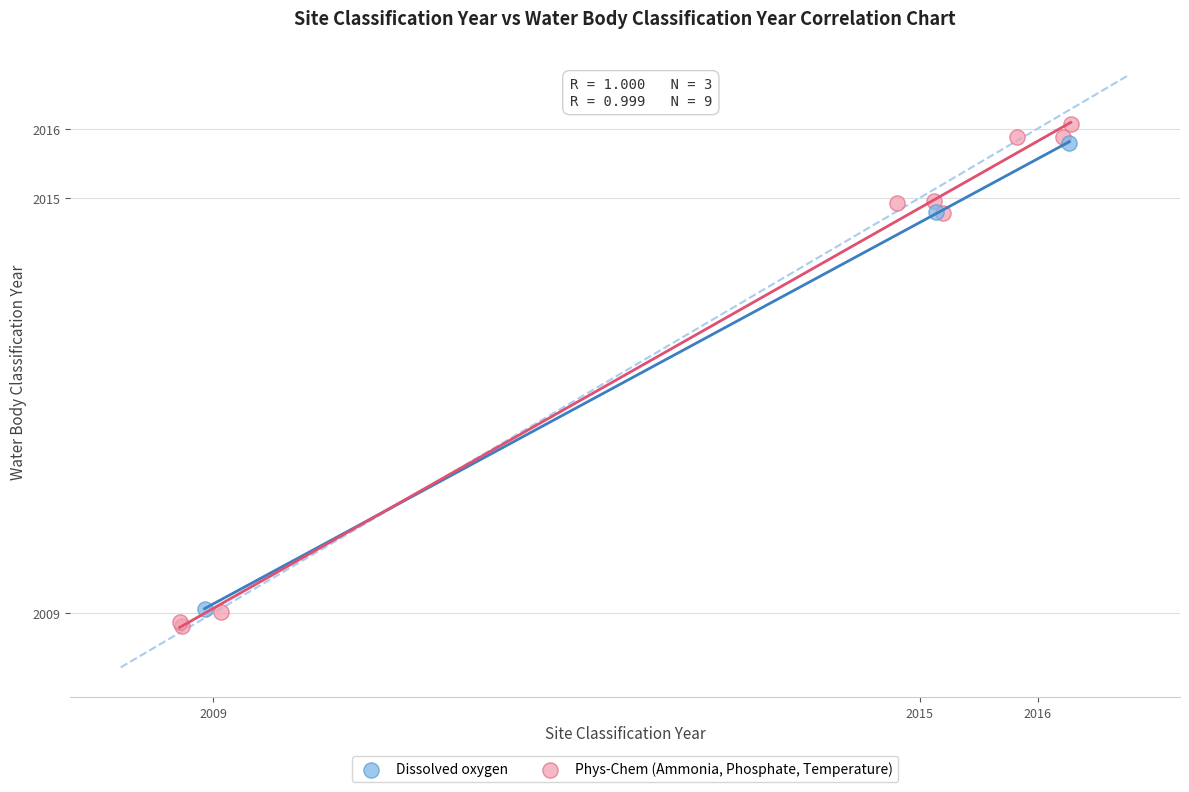

Which series has the largest Y range (max minus min)?

Phys-Chem (Ammonia, Phosphate, Temperature)